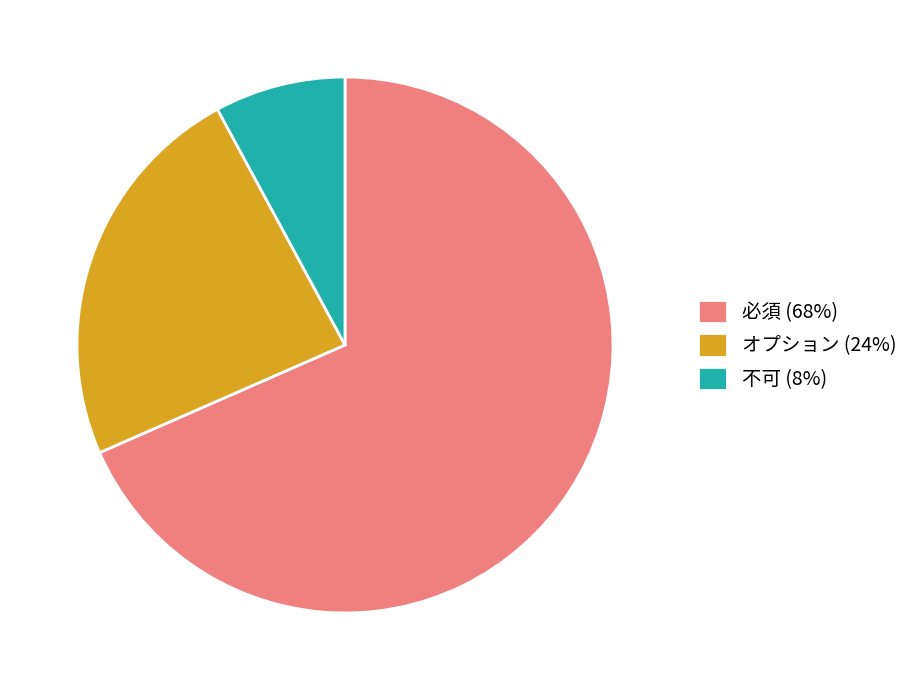

Between 不可 and オプション, which is larger?

オプション